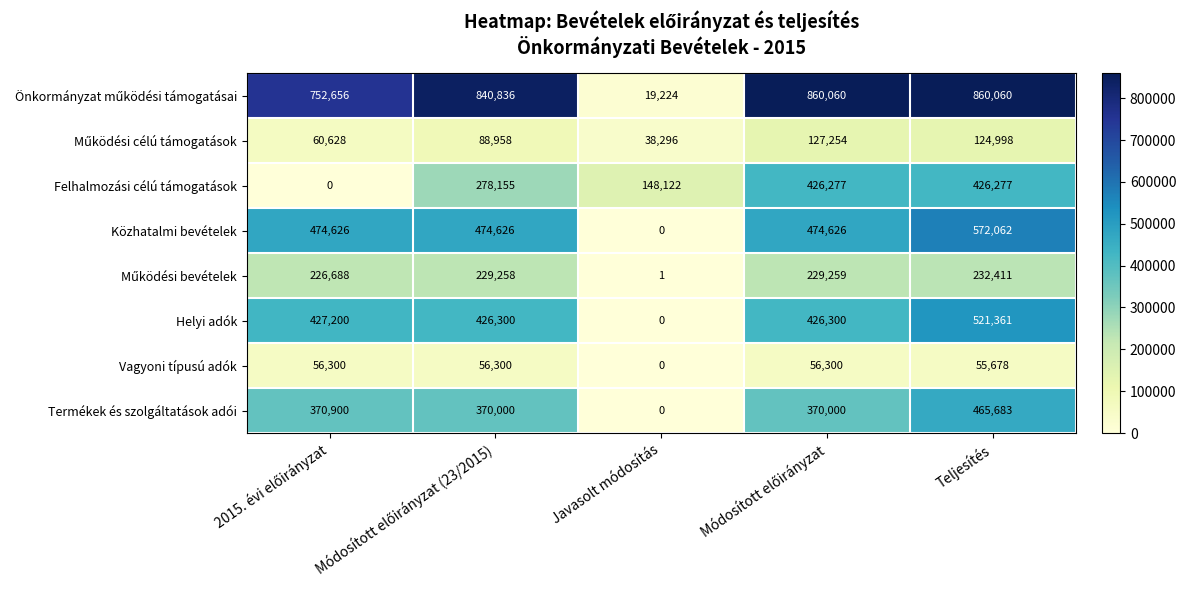

Is it true that Vagyoni típusú adók equals -25209 at Javasolt módosítás?

False